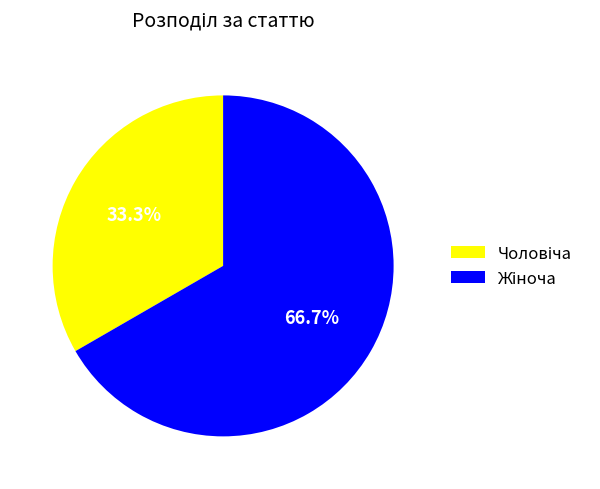

Is there any slice that represents more than half of the pie?

Yes